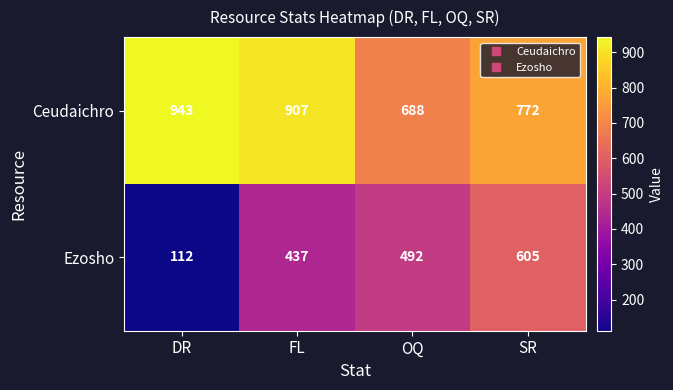

Is it true that Ceudaichro equals 772 at SR?

True